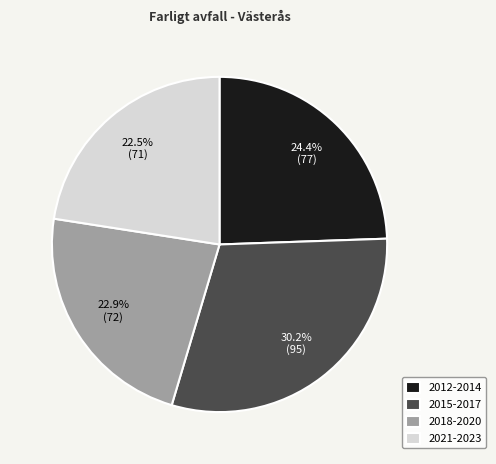

Is there a majority slice in this chart?

No